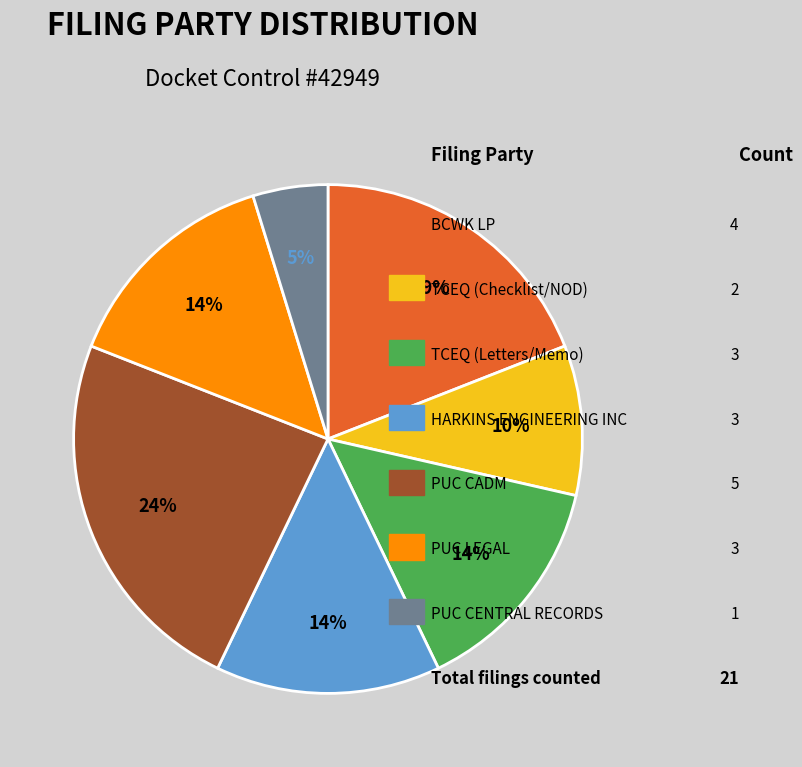

To the nearest percent, what is the difference between the largest and smallest slice percentages?

19%